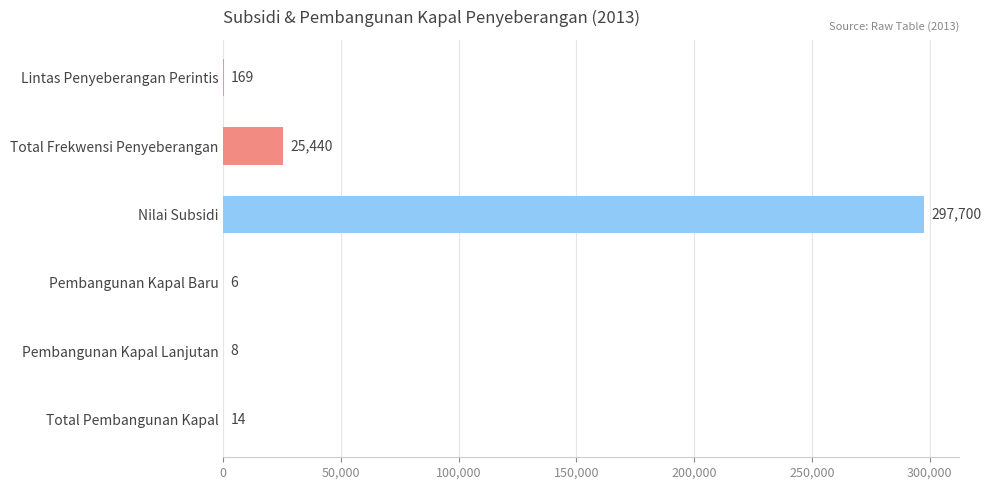

Approximately how many times larger is the value at Pembangunan Kapal Lanjutan compared to Total Pembangunan Kapal?

0.6